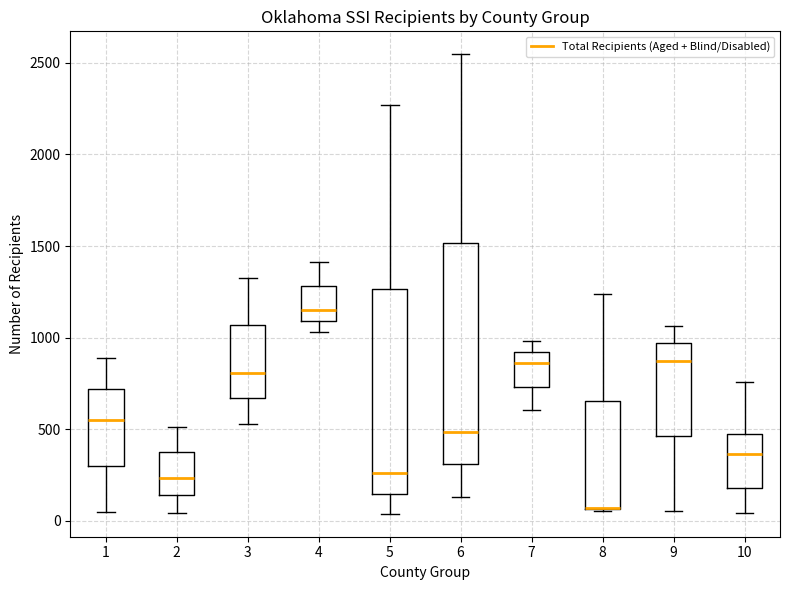

Where is the lower edge of the box at x = 6 on the y-axis? The values are not printed on the chart, so give them approximately, as read against the axis.

300